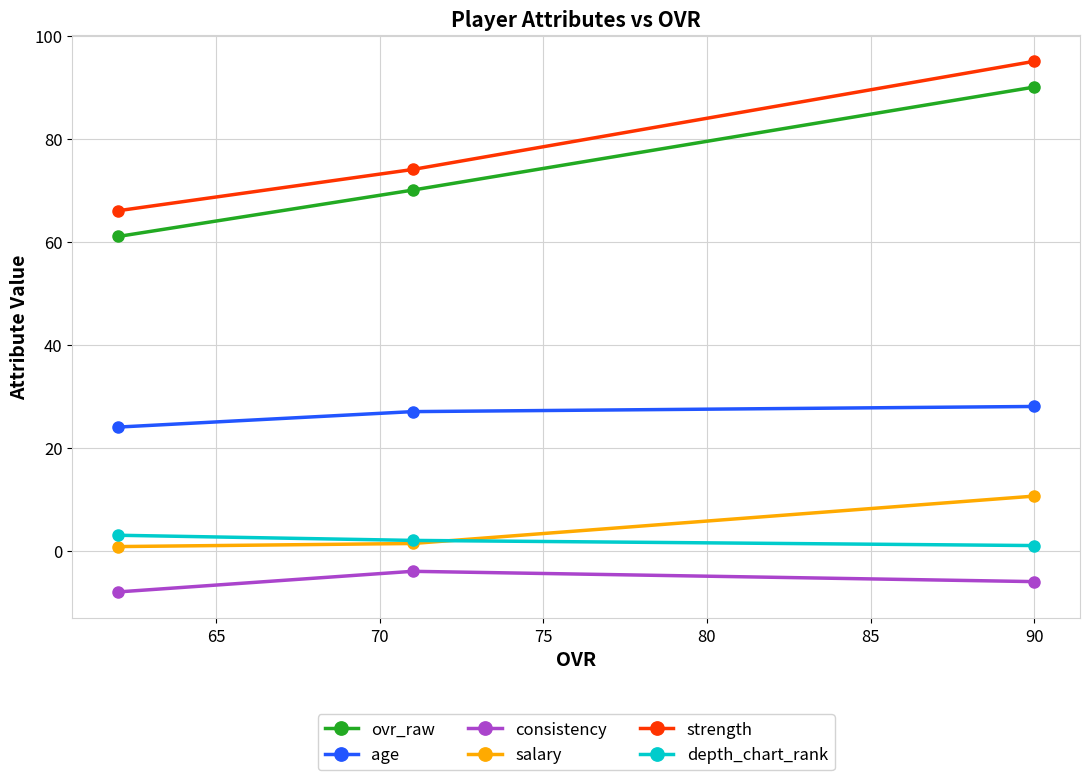

Which series has the largest total across all categories?

strength